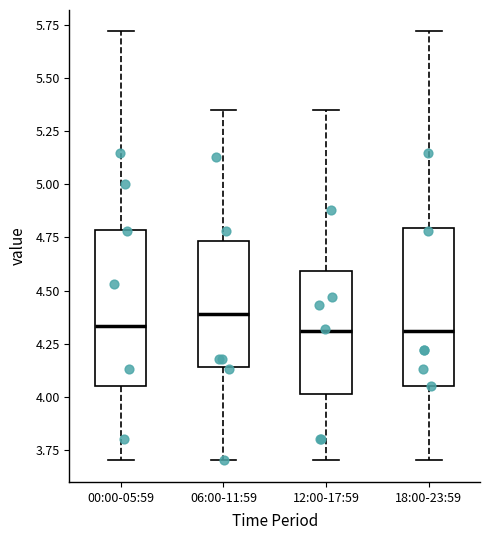

Reading left to right, transcribe this box plot: for each box, give where its median line is, the range the box spans, and where its two whiskers end, as read against the y-axis. The values are not printed on the chart, so give them approximately, as read against the axis.

00:00-05:59: median 4.35, box 4.05 to 4.80, whiskers 3.70 to 5.70
06:00-11:59: median 4.40, box 4.15 to 4.75, whiskers 3.70 to 5.35
12:00-17:59: median 4.30, box 4.00 to 4.60, whiskers 3.70 to 5.35
18:00-23:59: median 4.30, box 4.05 to 4.80, whiskers 3.70 to 5.70